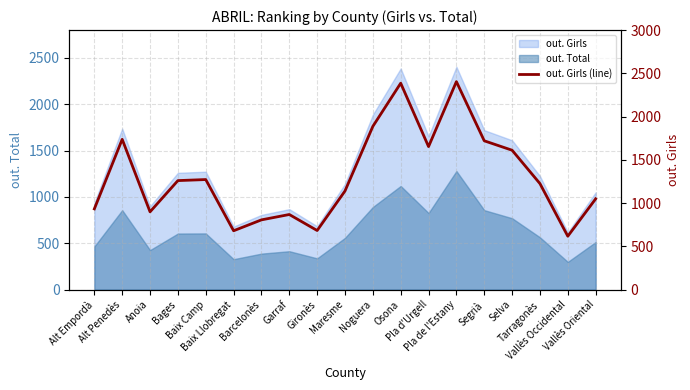

Does the chart display data point markers on the line(s)?

No